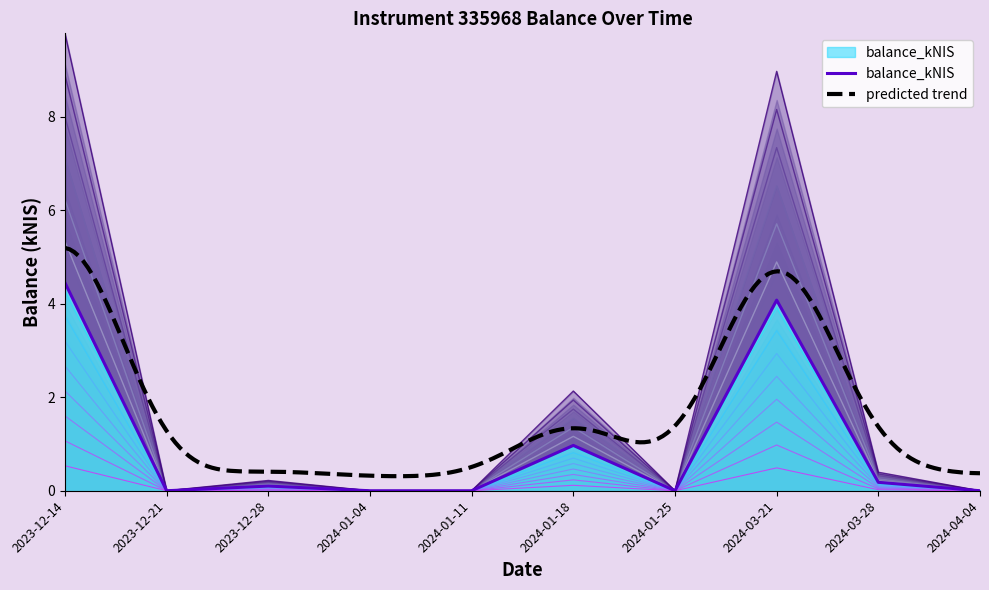

Rank the categories by value from lowest to highest.

2023-12-21, 2024-01-04, 2024-01-11, 2024-01-25, 2024-04-04, 2023-12-28, 2024-03-28, 2024-01-18, 2024-03-21, 2023-12-14